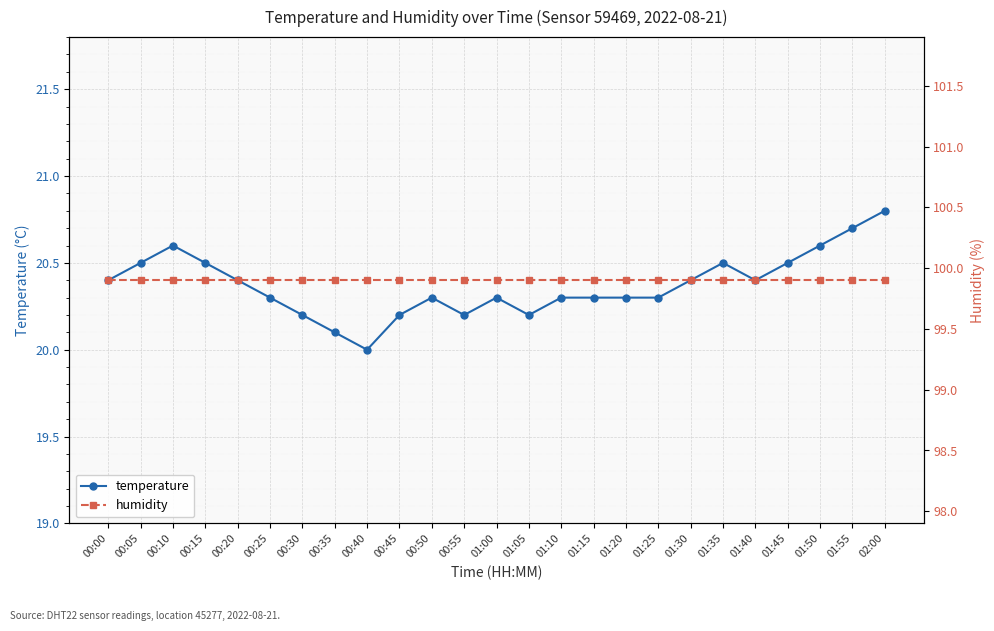

Where is the first local maximum for temperature?

00:10